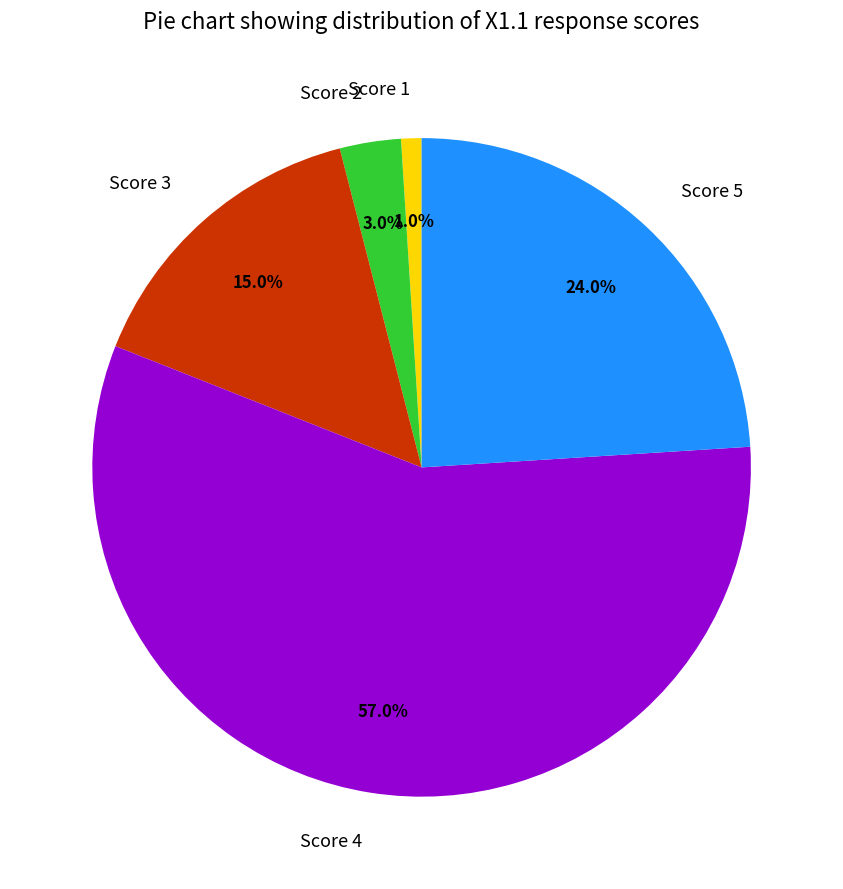

How many segments does this pie chart have?

5